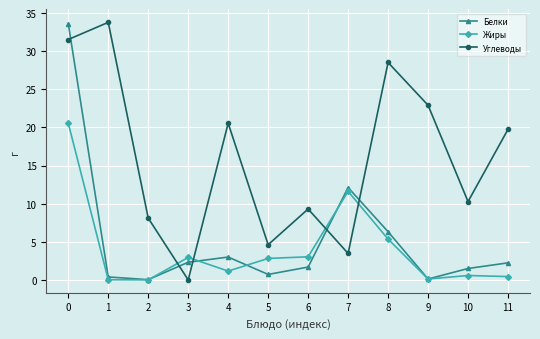

What is the maximum value shown in the chart?

33.8